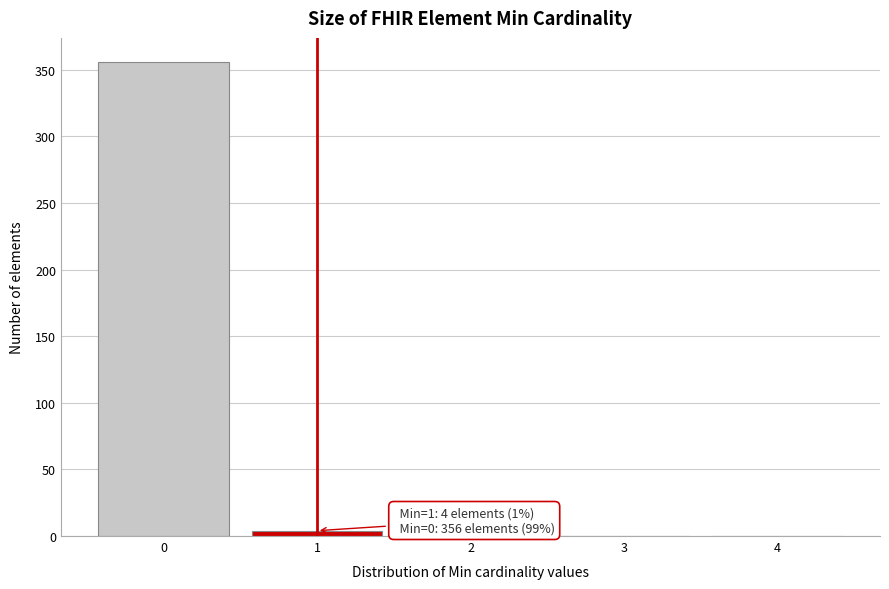

Reading left to right, extract all data points from this chart.

0=356	1=4	2=0	3=0	4=0